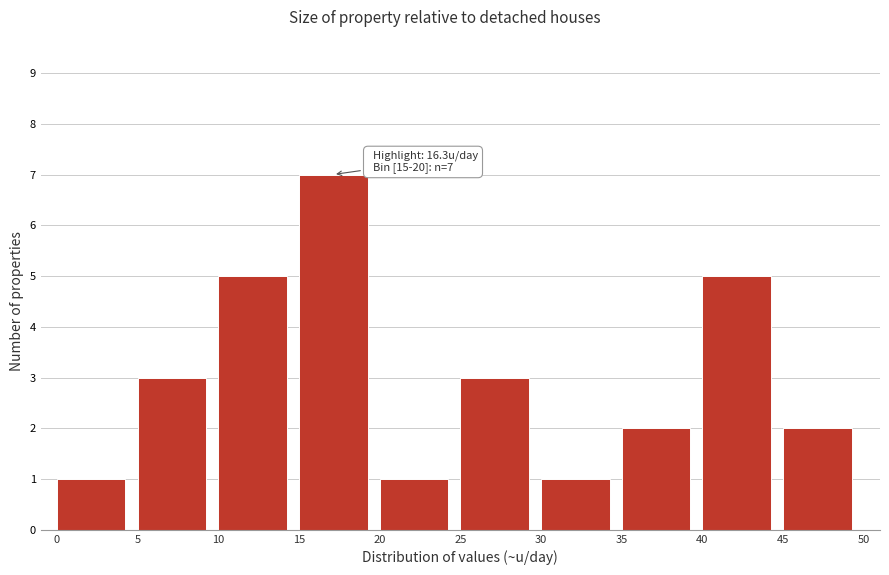

Over which range of the x-axis is the bar tallest?

15 to 20